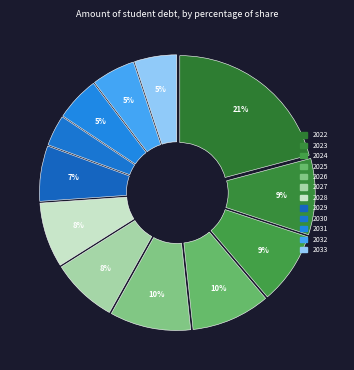

Which category has the smallest portion of the pie?

2030